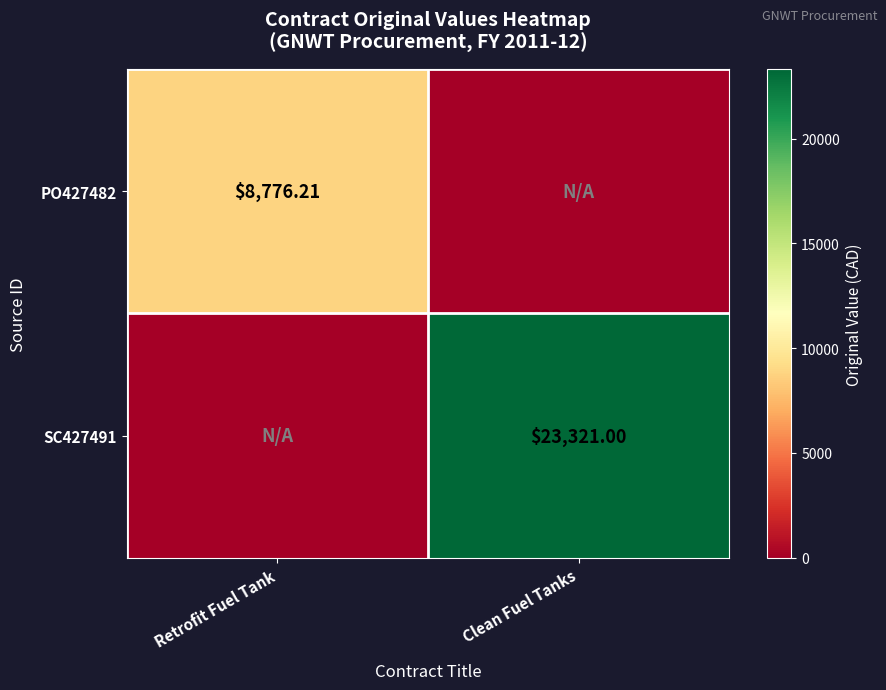

The PO427482 series shows 0.0 at Clean Fuel Tanks. True or false?

True